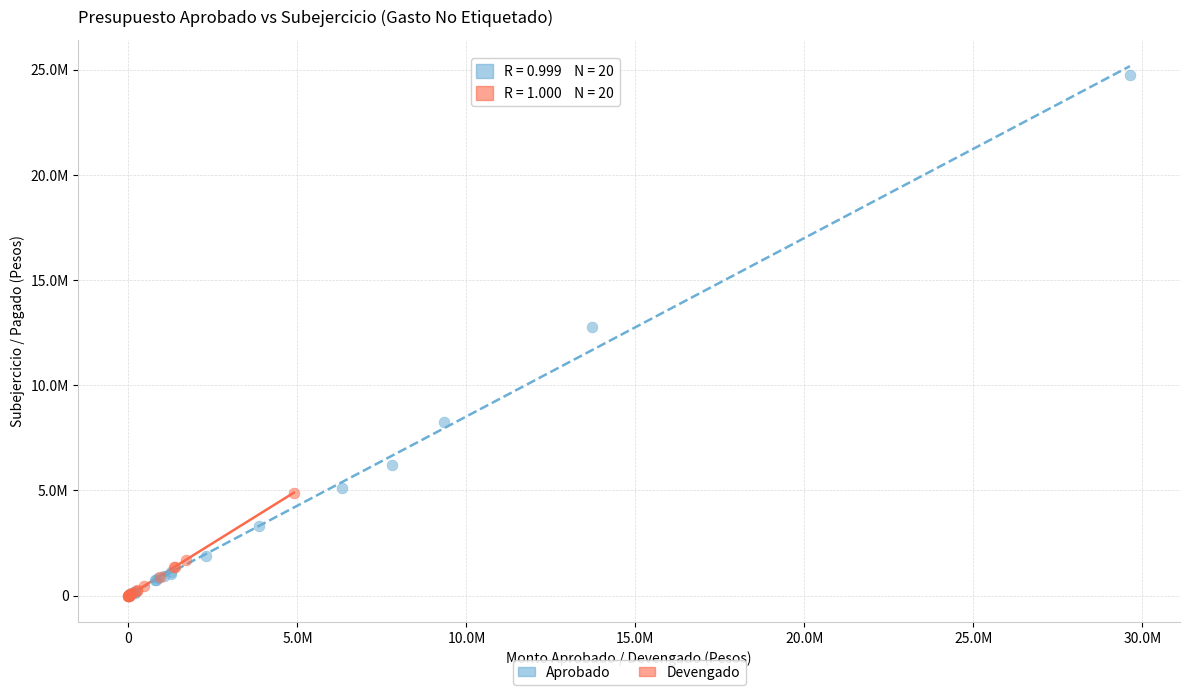

What are all the series names shown in the legend?

Aprobado, Devengado